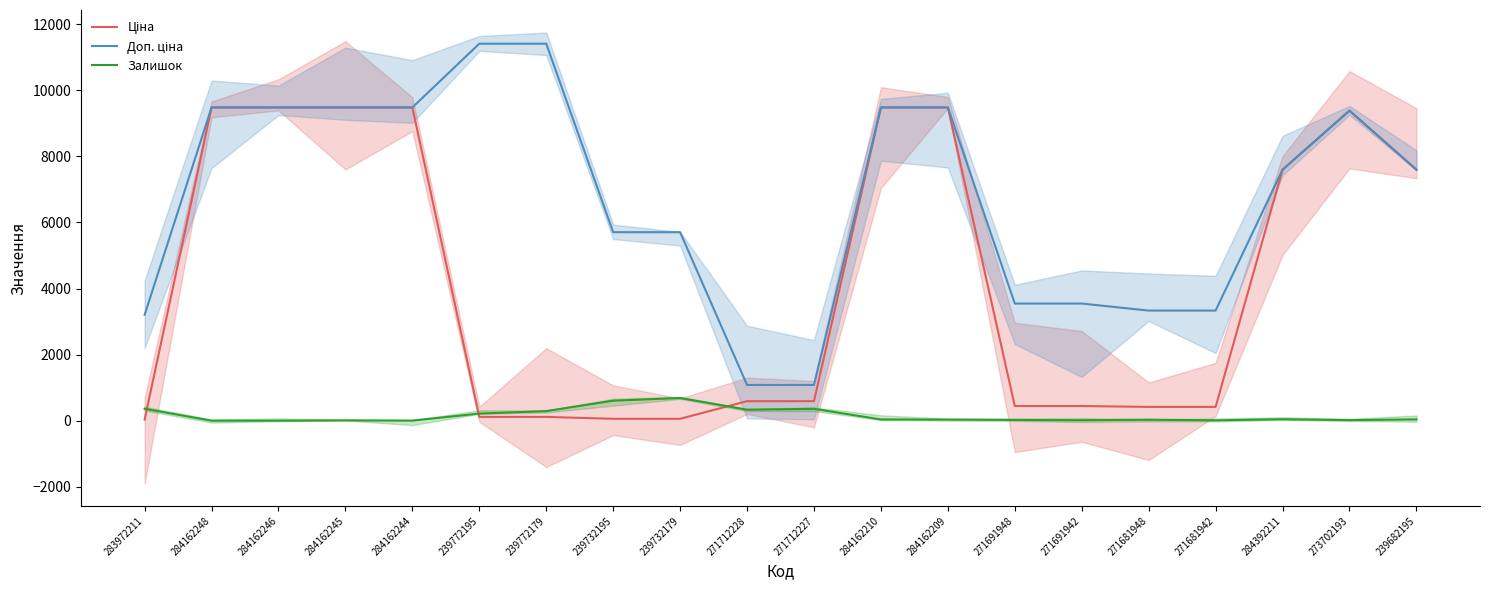

At 239682195, list the series in order from largest to smallest.

Ціна, Доп. ціна, Залишок